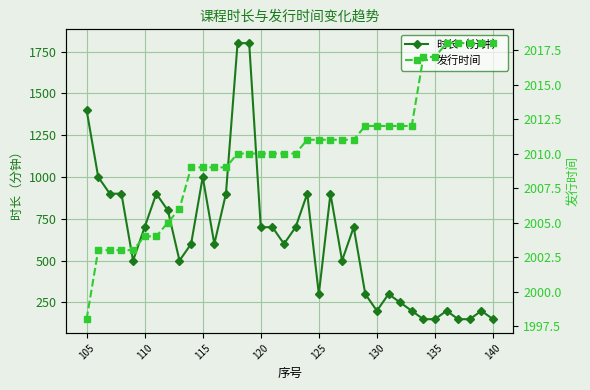

True or false: 时长（分钟） has more than 1 points higher than both neighbors.

True